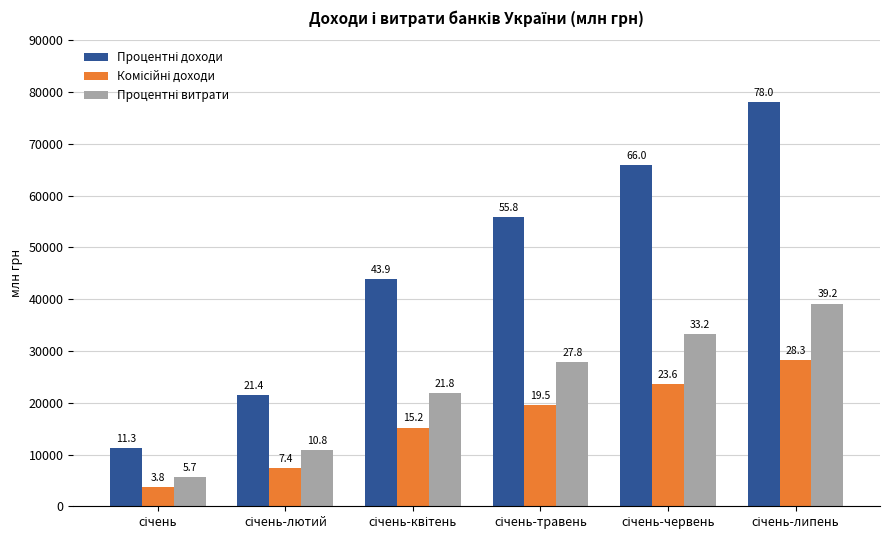

Does the chart contain stacked bars?

No